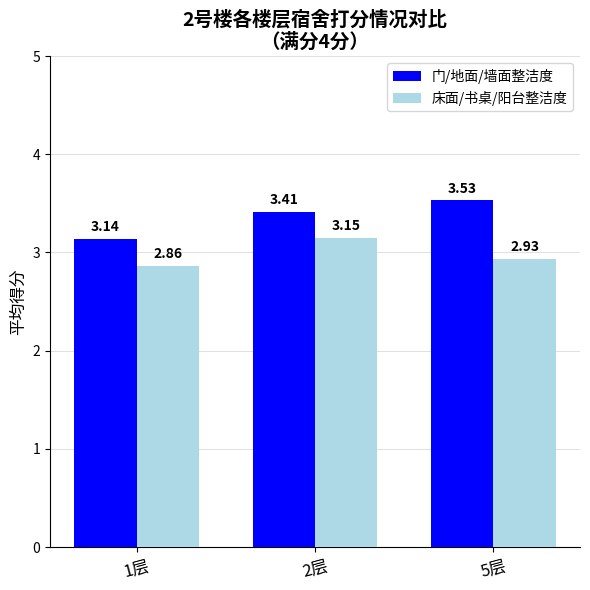

At how many categories does at least one series exceed 3?

3